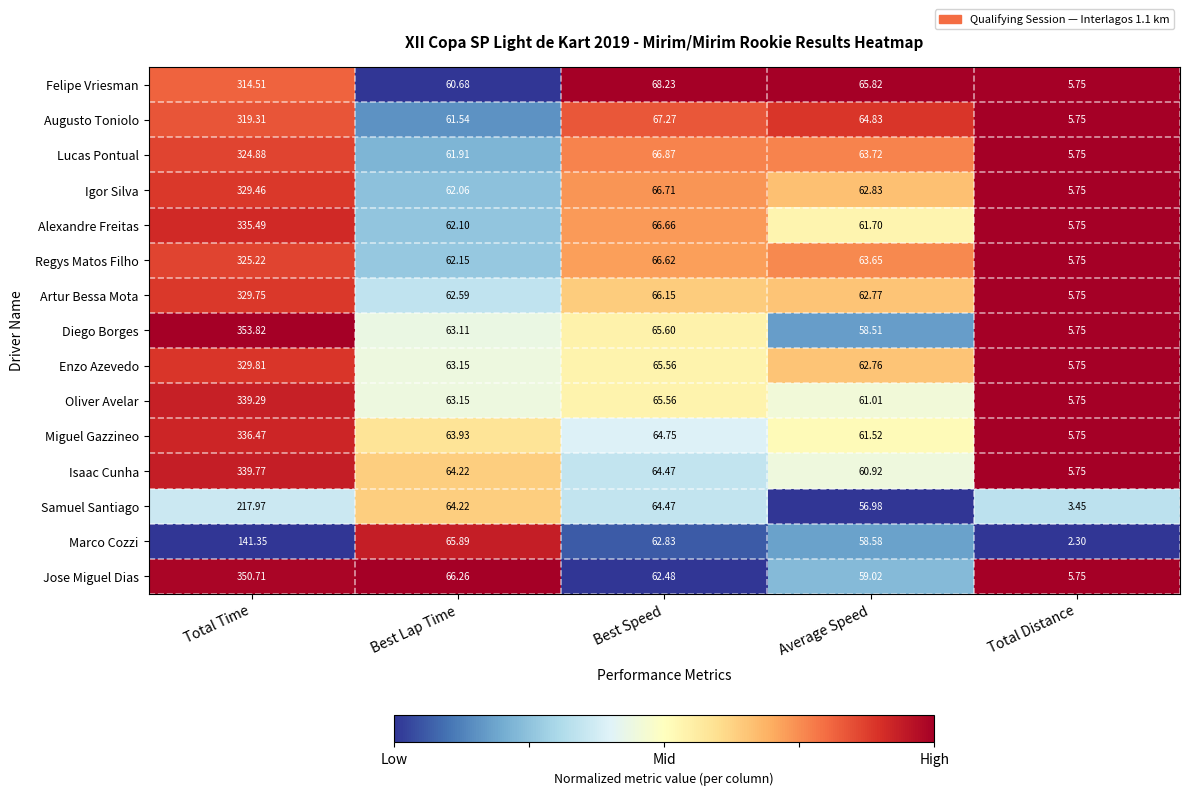

Where does the Isaac Cunha series first go above 64?

Total Time